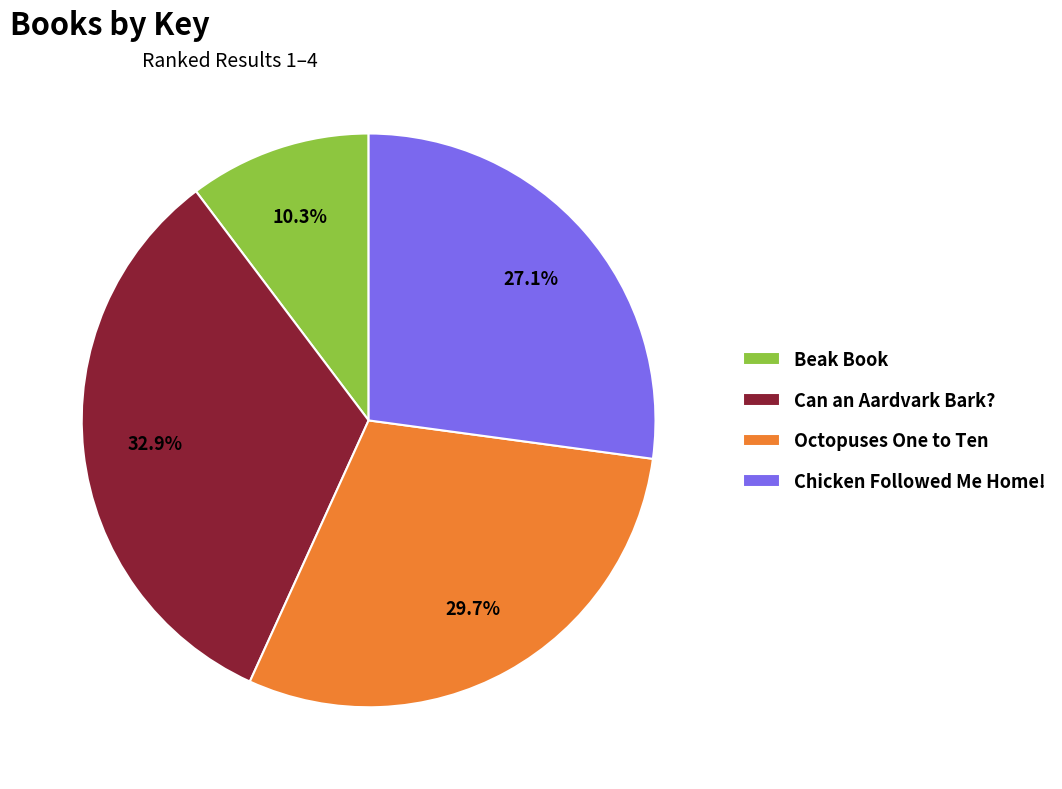

To the nearest percent, what percentage of the pie is Can an Aardvark Bark??

33%